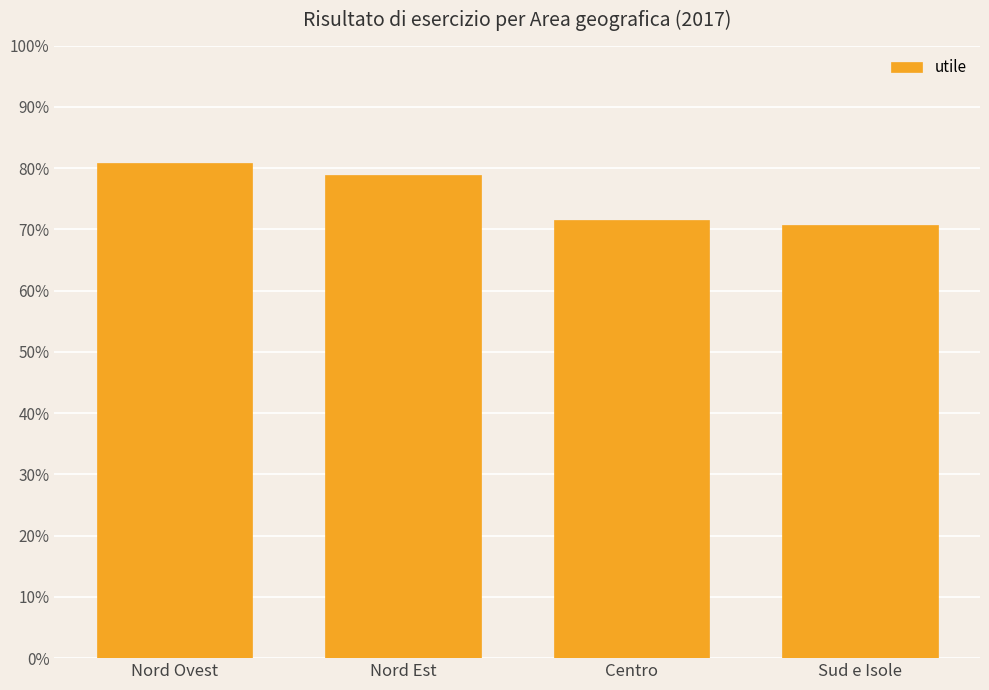

True or false: the data shows 41.0 at Sud e Isole.

False